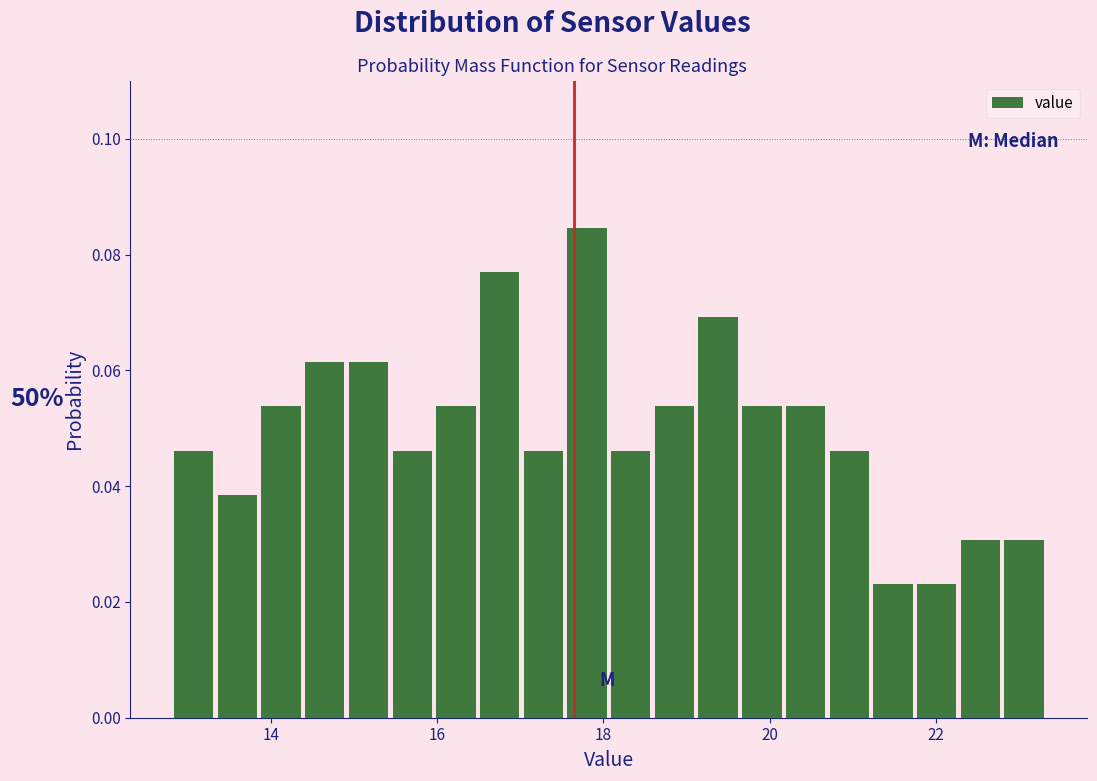

Read against the x-axis, roughly where is the centre of the tallest bar?

17.8